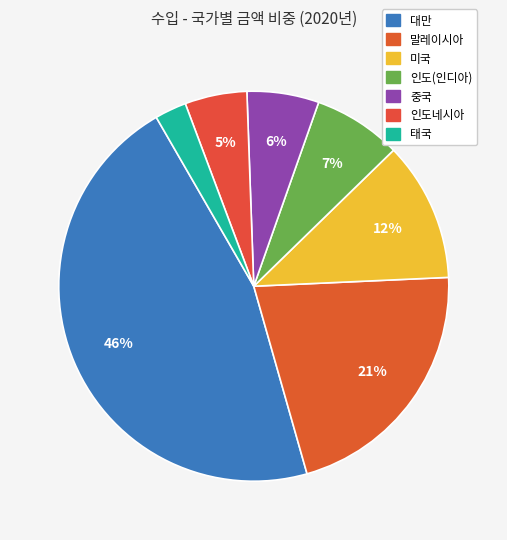

Rank the categories by value from lowest to highest.

태국, 인도네시아, 중국, 인도(인디아), 미국, 말레이시아, 대만